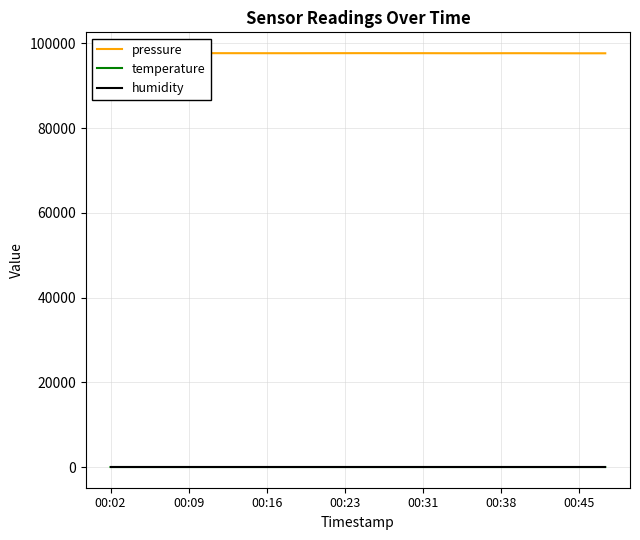

Which series has the widest spread of values?

pressure